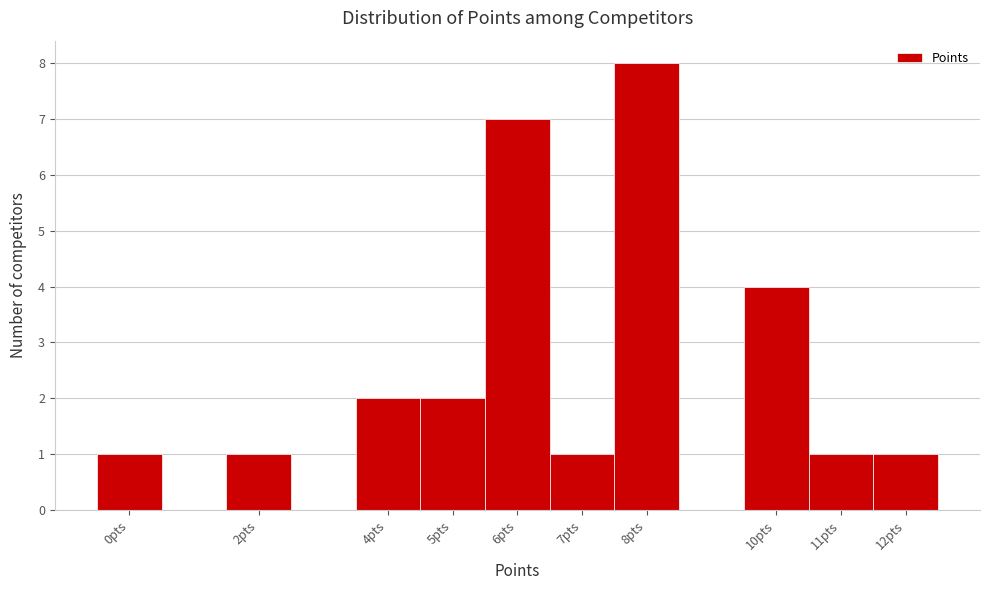

Which range on the x-axis has the tallest bar?

7.5 to 8.5